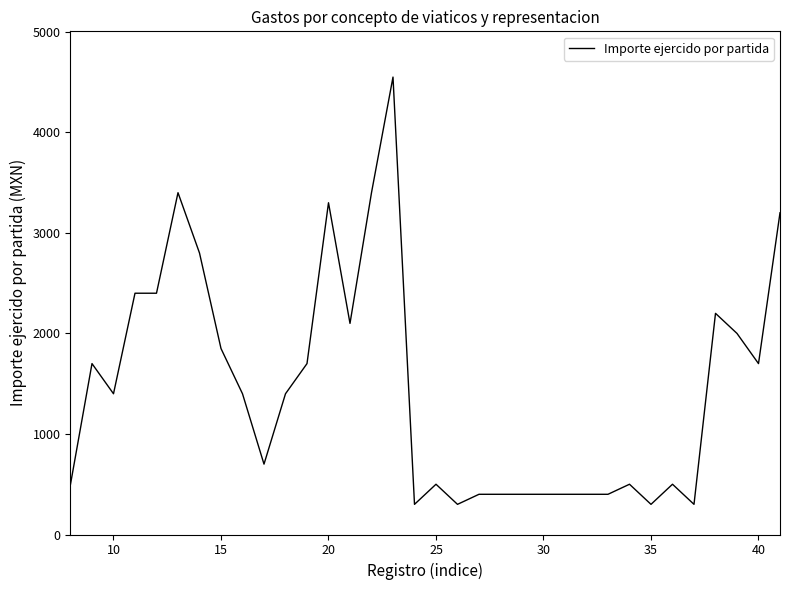

What is the smallest value displayed?

300